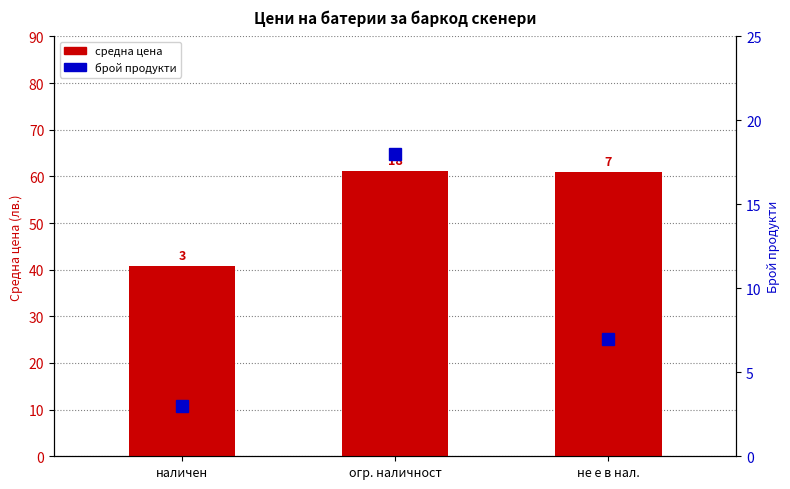

What are all the series names shown in the legend?

средна цена, брой продукти